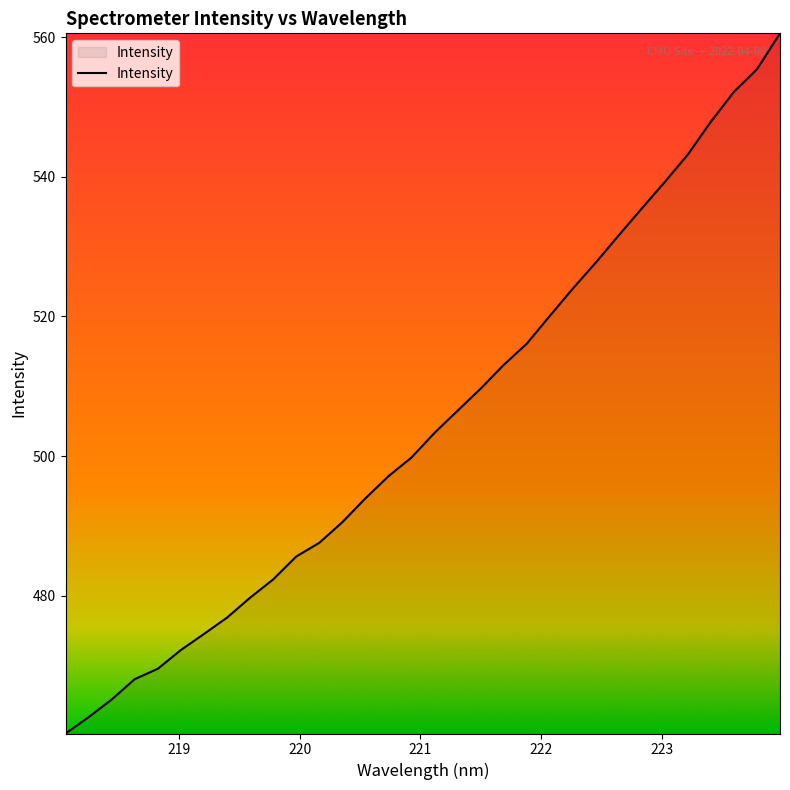

What is the sum of all values?

16152.0